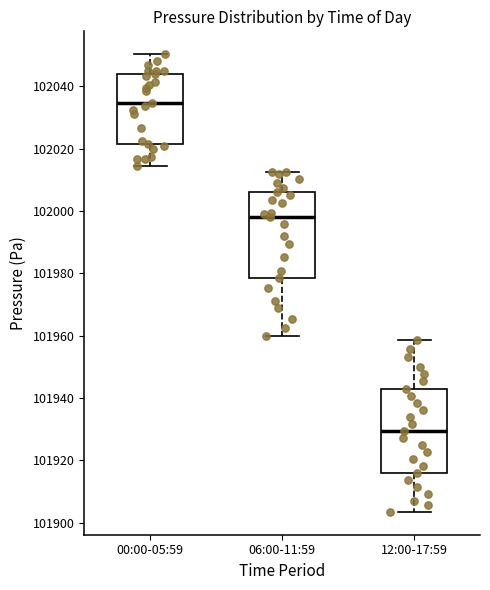

Where is the upper edge of the box for 00:00-05:59 on the y-axis? The values are not printed on the chart, so give them approximately, as read against the axis.

102044